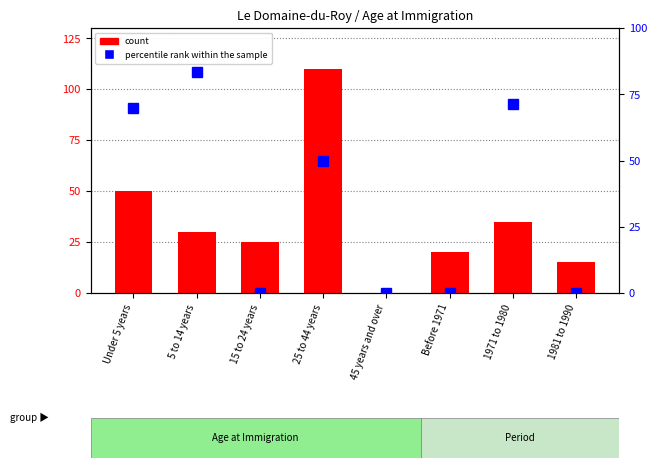

How many data points does each series have?

8